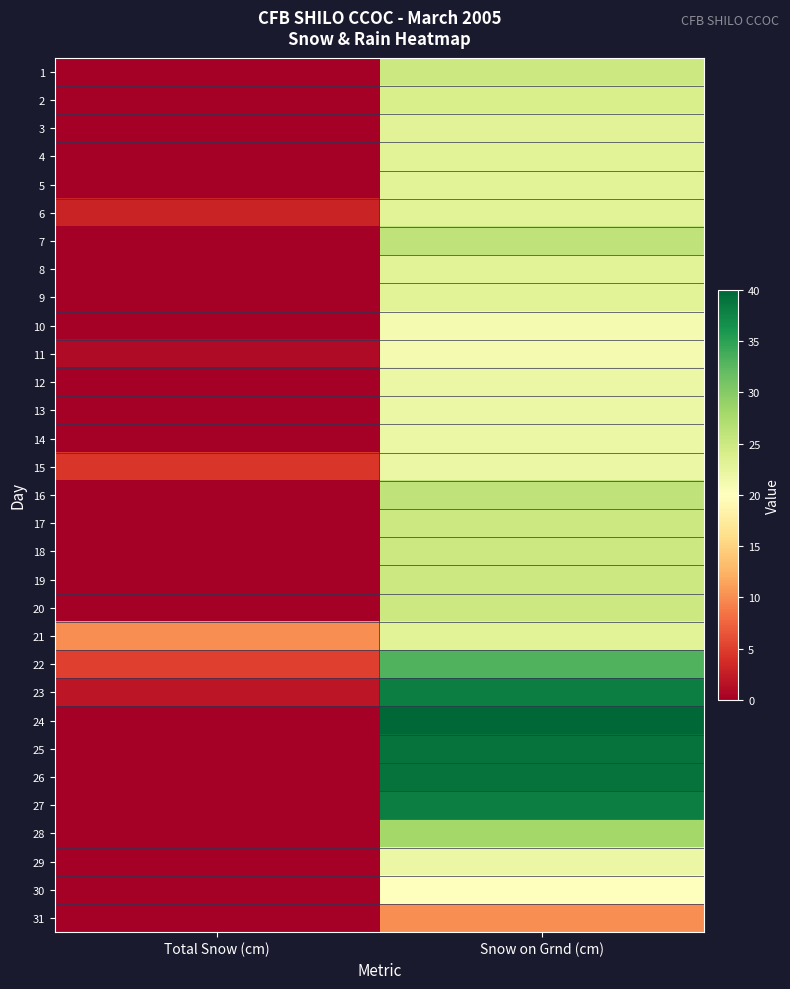

What is the spread (max minus min) of values at Total Snow (cm)?

10.0